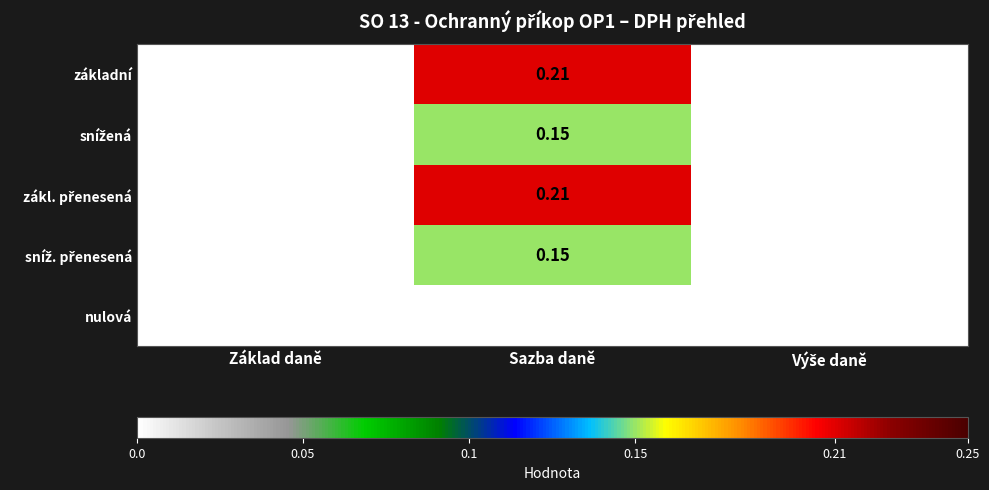

At which category is the sum across all series the highest?

Sazba daně